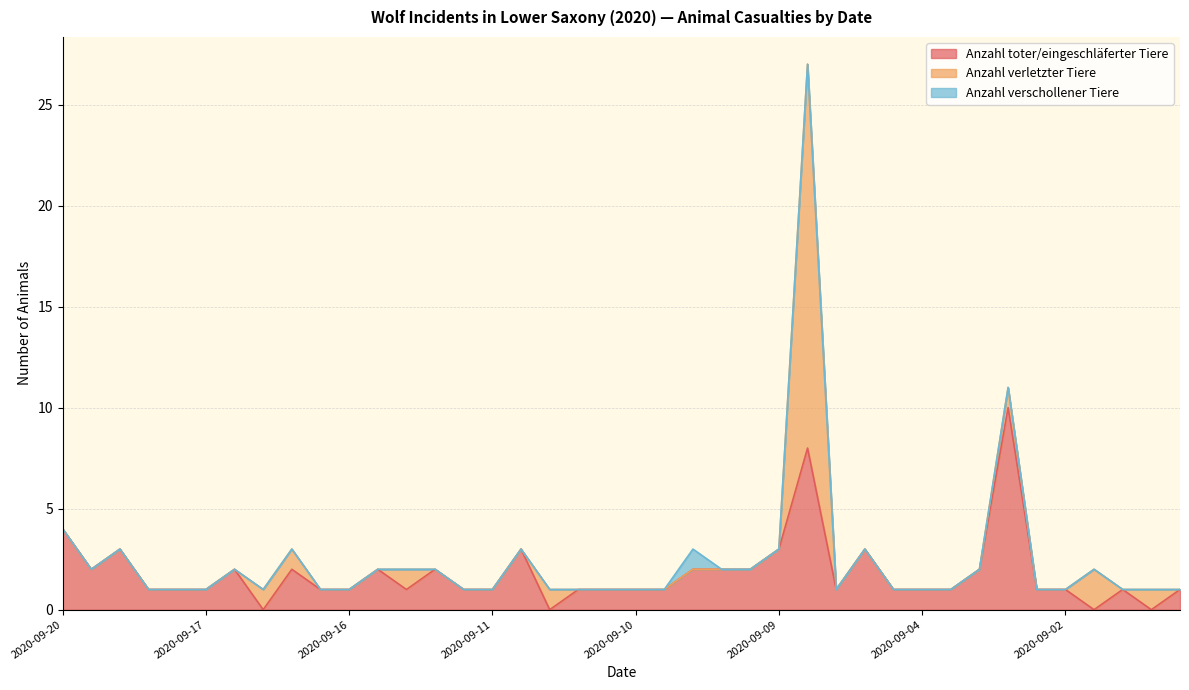

Which series has the largest total across all categories?

Anzahl toter/eingeschläferter Tiere